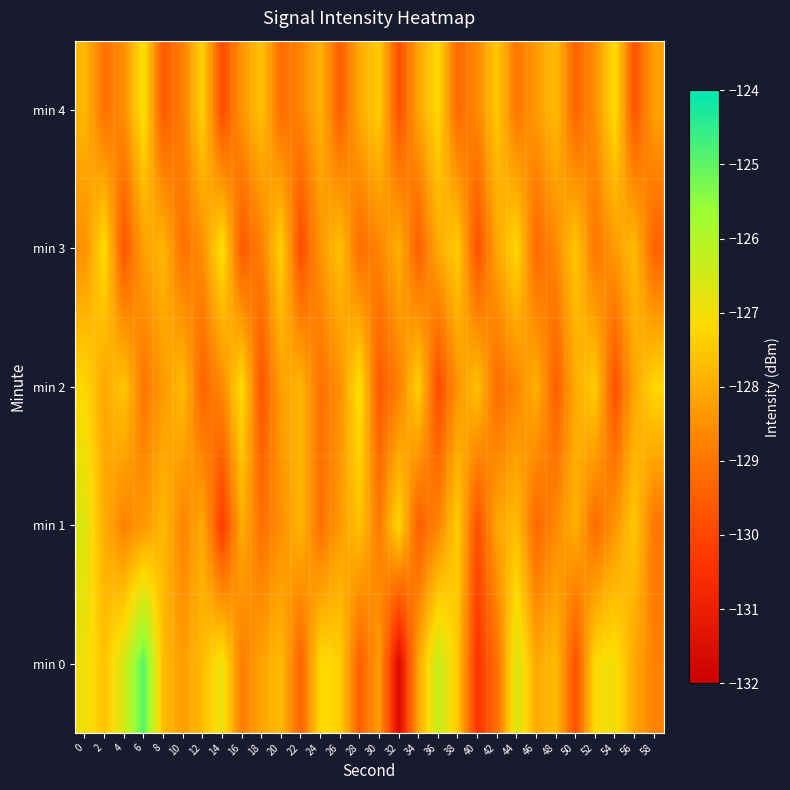

Reading left to right, what are all the values shown in this chart?

min 0: 0=-127.0	2=-127.6	4=-126.5	6=-124.9	8=-127.7	10=-128.3	12=-127.7	14=-126.9	16=-128.9	18=-128.1	20=-127.7	22=-129.4	24=-127.2	26=-127.3	28=-129.5	30=-128.2	32=-131.7	34=-128.1	36=-126.2	38=-127.5	40=-130.4	42=-129.1	44=-126.6	46=-128.0	48=-127.7	50=-129.8	52=-127.1	54=-127.0	56=-128.1	58=-128.8
min 1: 0=-126.6	2=-128.0	4=-128.8	6=-128.4	8=-127.8	10=-128.7	12=-128.0	14=-130.3	16=-128.0	18=-129.1	20=-128.5	22=-127.8	24=-129.1	26=-128.3	28=-127.6	30=-128.9	32=-127.2	34=-129.5	36=-128.7	38=-127.4	40=-129.8	42=-128.1	44=-127.7	46=-129.3	48=-128.6	50=-127.9	52=-129.2	54=-128.4	56=-127.5	58=-129.0
min 2: 0=-127.2	2=-128.1	4=-127.5	6=-129.0	8=-128.3	10=-127.7	12=-129.4	14=-128.6	16=-127.1	18=-129.7	20=-128.2	22=-127.8	24=-129.1	26=-128.5	28=-127.0	30=-129.6	32=-128.8	34=-127.3	36=-129.9	38=-128.4	40=-127.6	42=-129.2	44=-128.7	46=-127.9	48=-129.5	50=-128.0	52=-127.4	54=-129.8	56=-128.1	58=-127.2
min 3: 0=-128.5	2=-127.1	4=-129.7	6=-128.2	8=-127.8	10=-129.1	12=-128.5	14=-127.0	16=-129.6	18=-128.8	20=-127.3	22=-129.9	24=-128.4	26=-127.6	28=-129.2	30=-128.7	32=-127.9	34=-129.5	36=-128.0	38=-127.4	40=-129.8	42=-128.1	44=-127.2	46=-129.3	48=-128.6	50=-127.5	52=-129.0	54=-128.3	56=-127.7	58=-129.4
min 4: 0=-127.8	2=-129.1	4=-128.5	6=-127.0	8=-129.6	10=-128.8	12=-127.3	14=-129.9	16=-128.4	18=-127.6	20=-129.2	22=-128.7	24=-127.9	26=-129.5	28=-128.0	30=-127.4	32=-129.8	34=-128.1	36=-127.2	38=-129.3	40=-128.6	42=-127.5	44=-129.0	46=-128.3	48=-127.7	50=-129.4	52=-128.5	54=-127.1	56=-129.7	58=-128.2